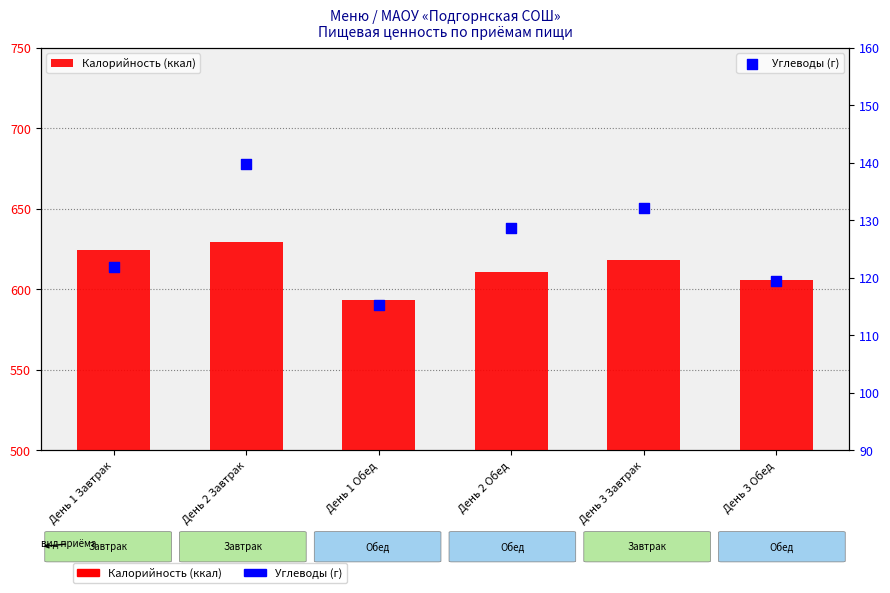

Which series has the largest total across all categories?

Калорийность (ккал)